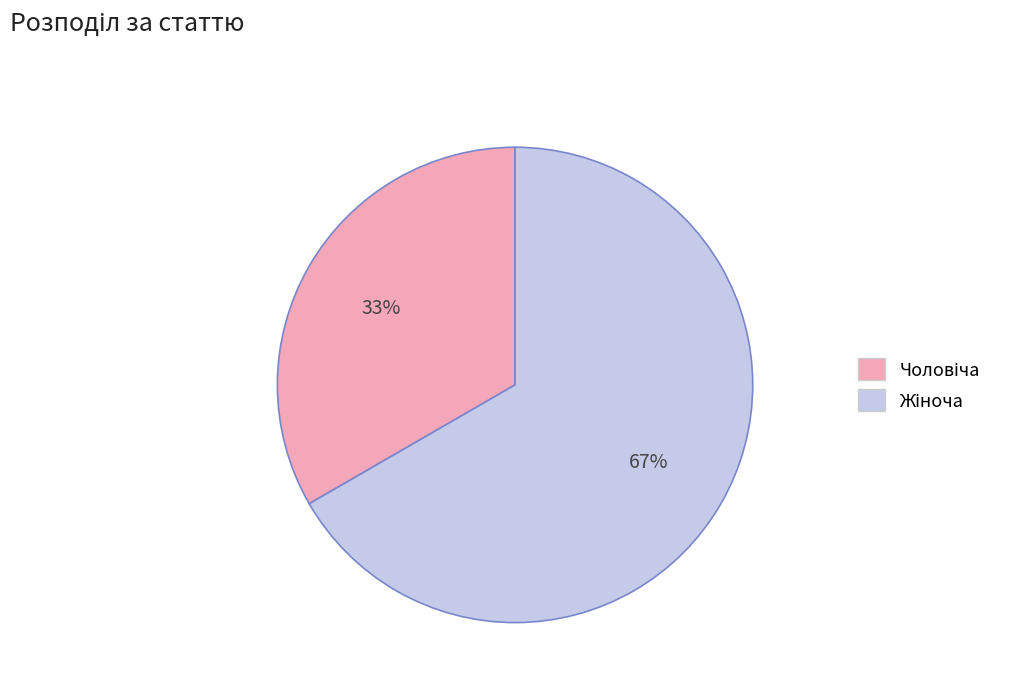

What is the change in value from Чоловіча to Жіноча?

+1